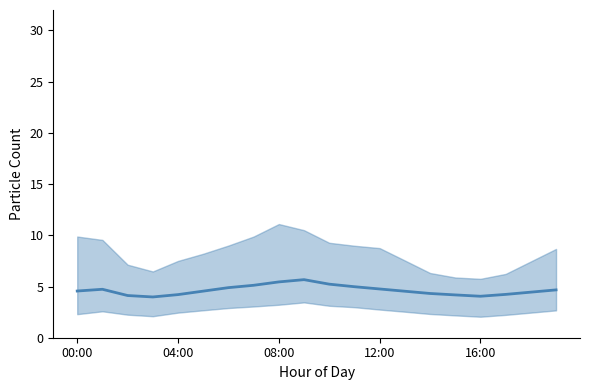

Between 10 and 6, which is larger?

10